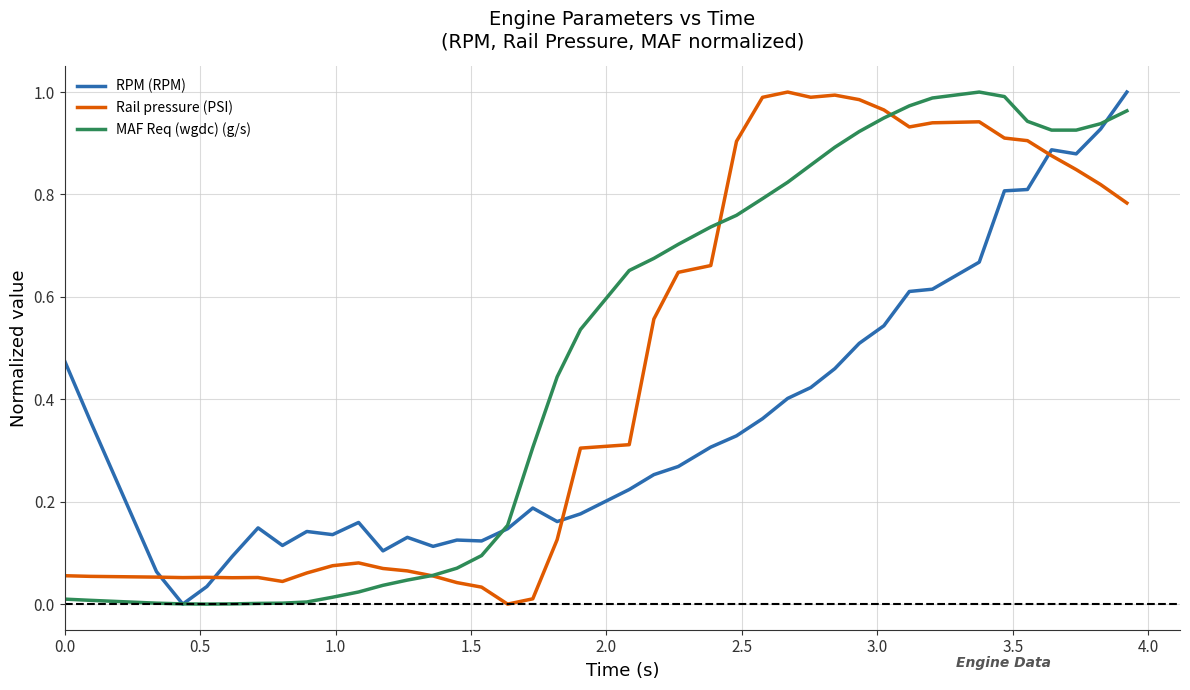

What is the sum of all Rail pressure (PSI) values?

18.3